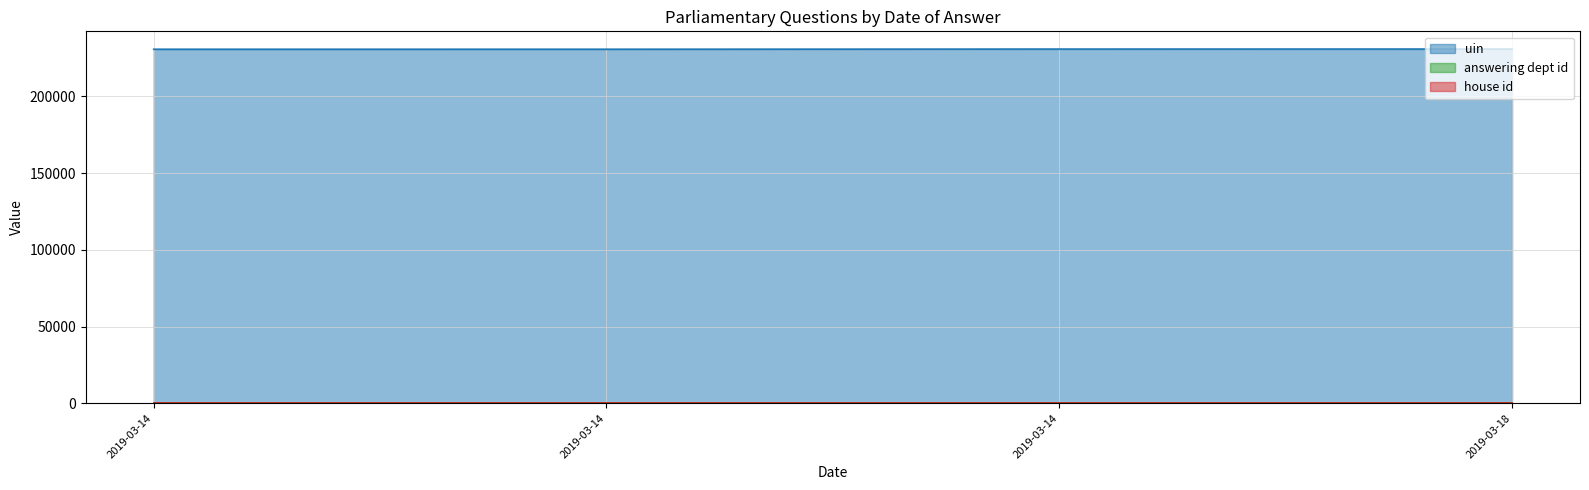

True or false: uin and answering dept id intersect in this chart.

False